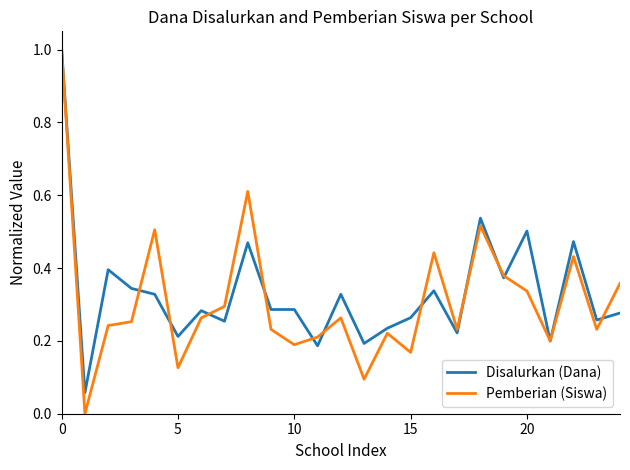

Does the chart have visible grid lines?

No